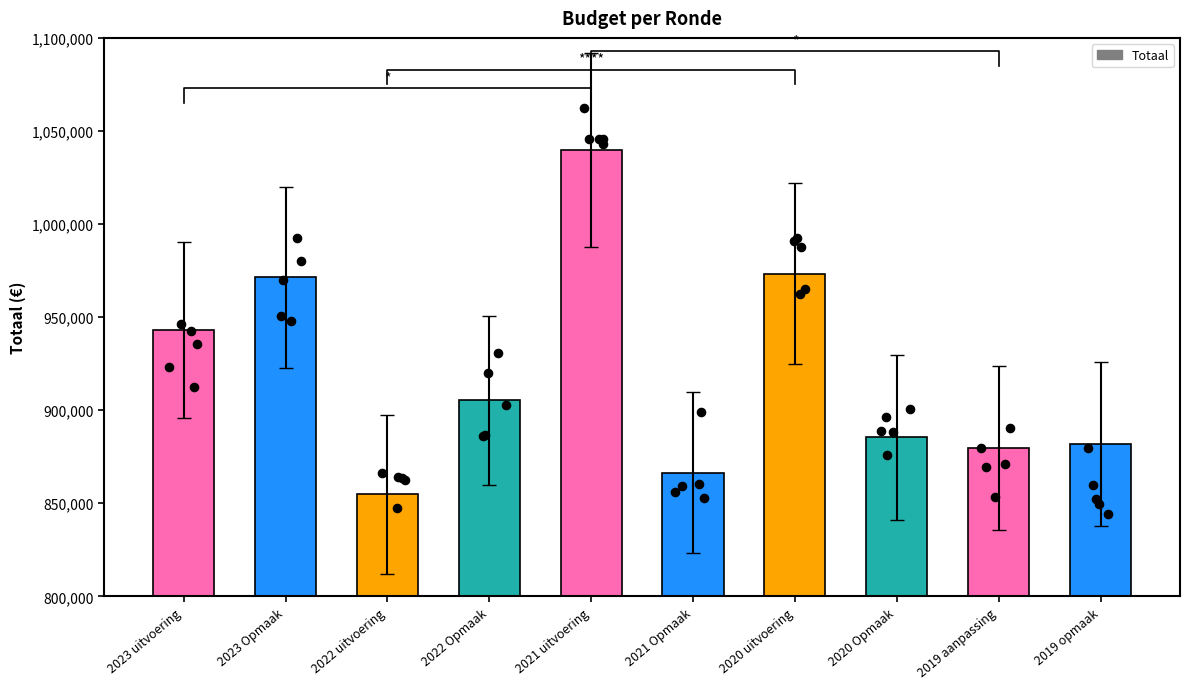

What is the change in value from 2021 Opmaak to 2019 opmaak?

+15212